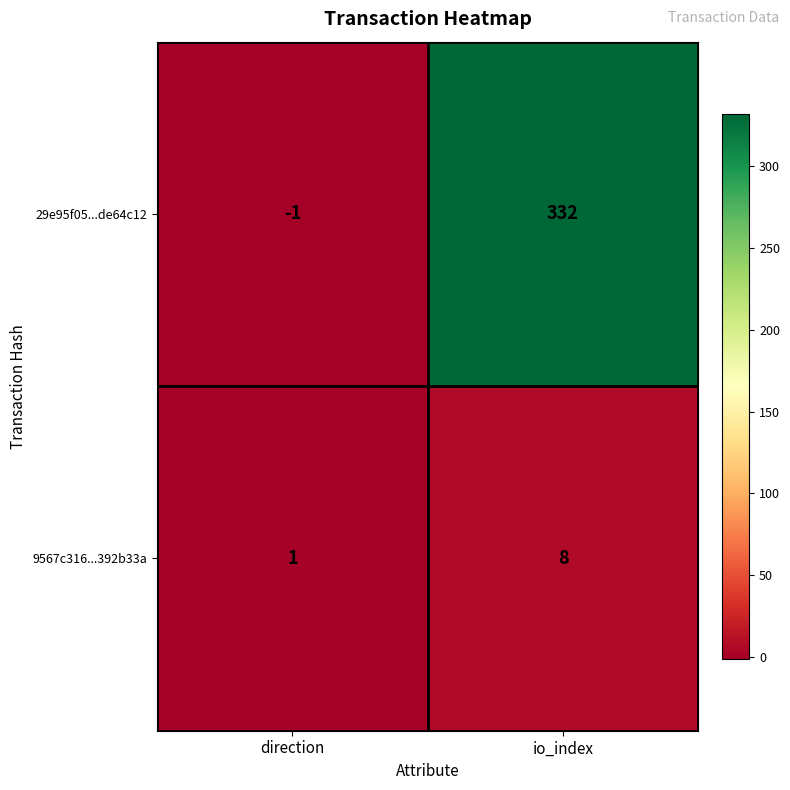

Which series has the largest total across all categories?

29e95f05...de64c12